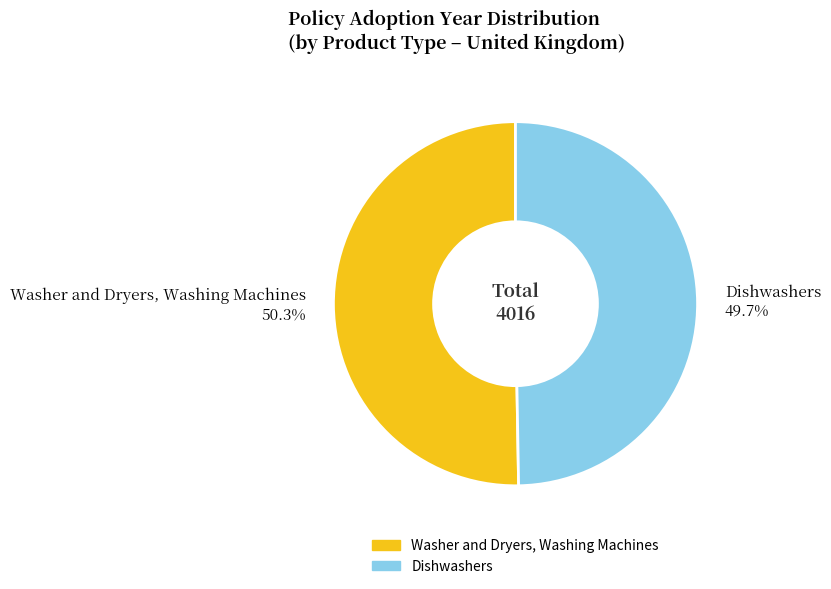

Which category has the biggest portion of the pie?

Washer and Dryers, Washing Machines